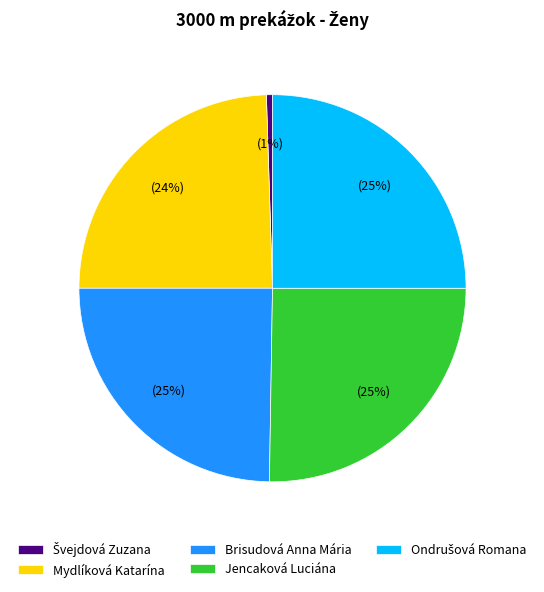

To the nearest percent, what is the combined percentage of Brisudová Anna Mária and Jencaková Luciána?

50%